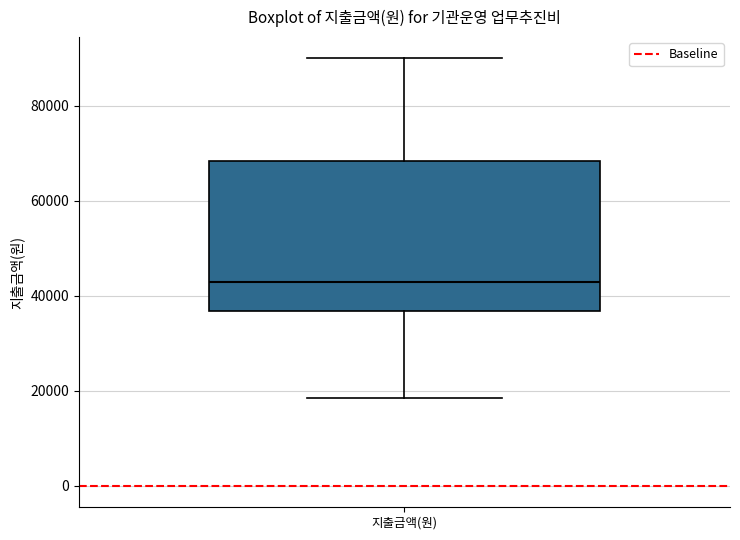

Where is the upper edge of the box for 지출금액(원) on the y-axis? The values are not printed on the chart, so give them approximately, as read against the axis.

68000